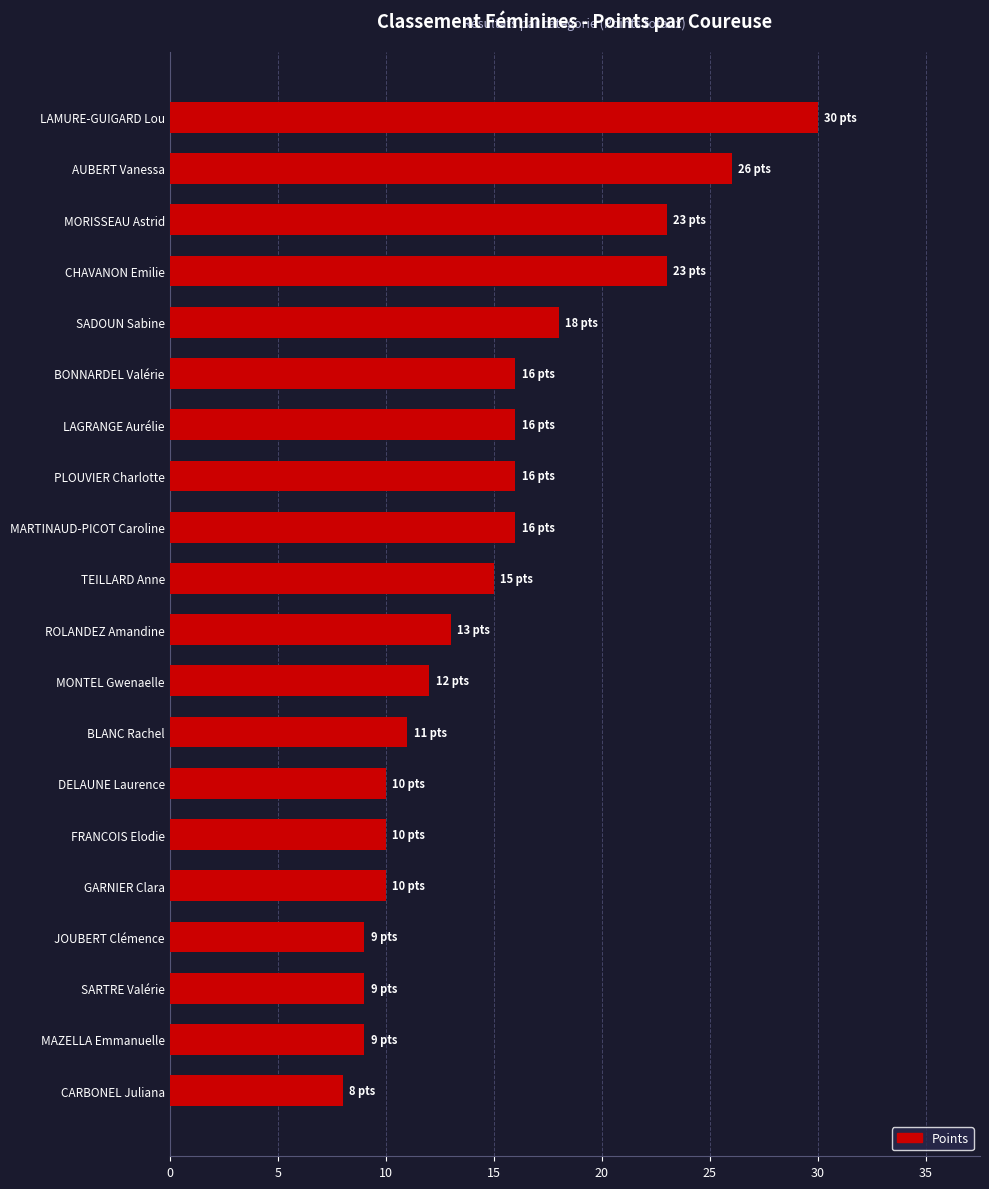

Does the chart contain stacked bars?

No